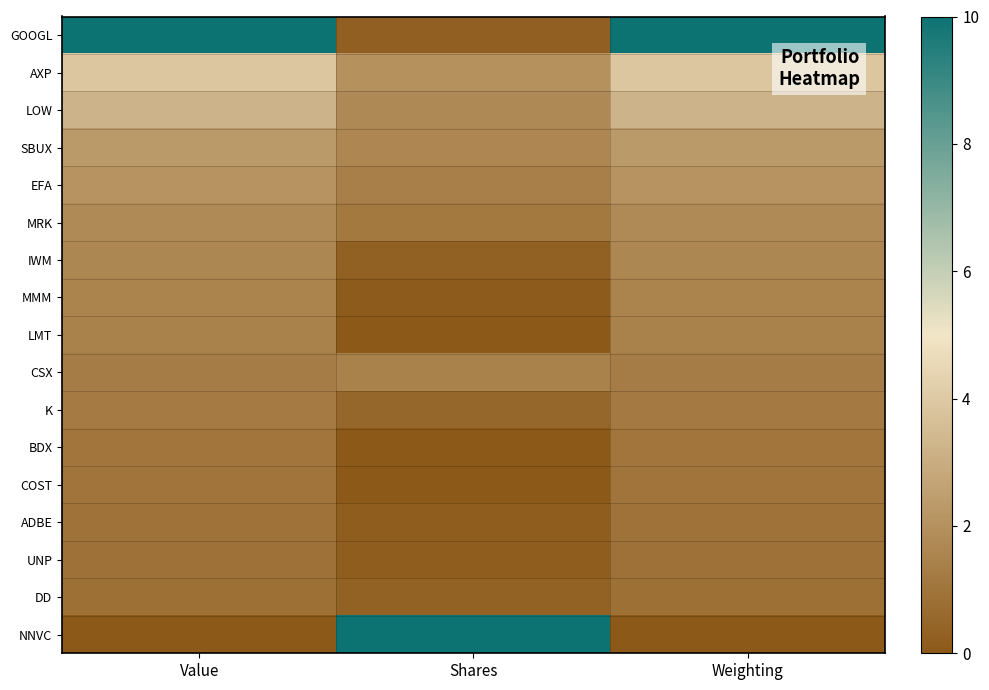

Reading left to right, list all the values displayed in this chart.

GOOGL: Value=10.0	Shares=0.2	Weighting=10.0
AXP: Value=3.9	Shares=2.0	Weighting=3.9
LOW: Value=3.2	Shares=1.7	Weighting=3.2
SBUX: Value=2.3	Shares=1.6	Weighting=2.3
EFA: Value=2.1	Shares=1.4	Weighting=2.1
MRK: Value=1.8	Shares=1.1	Weighting=1.8
IWM: Value=1.7	Shares=0.3	Weighting=1.7
MMM: Value=1.5	Shares=0.1	Weighting=1.5
LMT: Value=1.5	Shares=0.0	Weighting=1.5
CSX: Value=1.3	Shares=1.5	Weighting=1.3
K: Value=1.2	Shares=0.5	Weighting=1.2
BDX: Value=1.0	Shares=0.0	Weighting=1.0
COST: Value=1.0	Shares=0.0	Weighting=1.0
ADBE: Value=0.9	Shares=0.2	Weighting=0.9
UNP: Value=0.9	Shares=0.2	Weighting=0.9
DD: Value=0.8	Shares=0.3	Weighting=0.8
NNVC: Value=0.0	Shares=10.0	Weighting=0.0